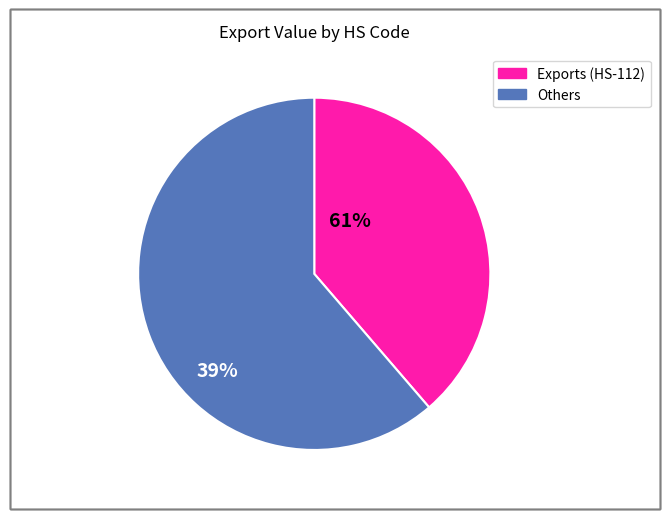

Does any single category account for the majority?

Yes